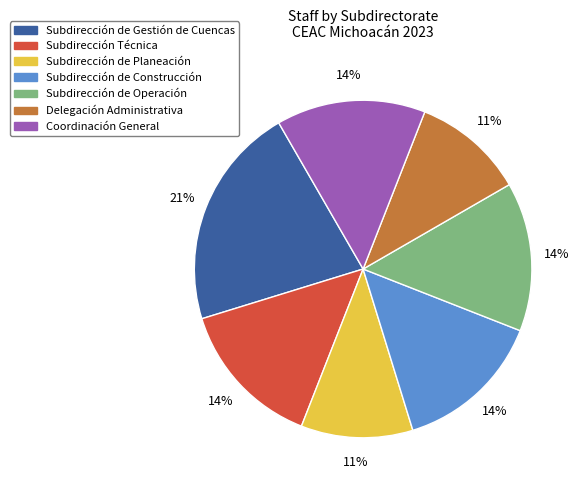

To the nearest percent, what is the average slice percentage?

14%